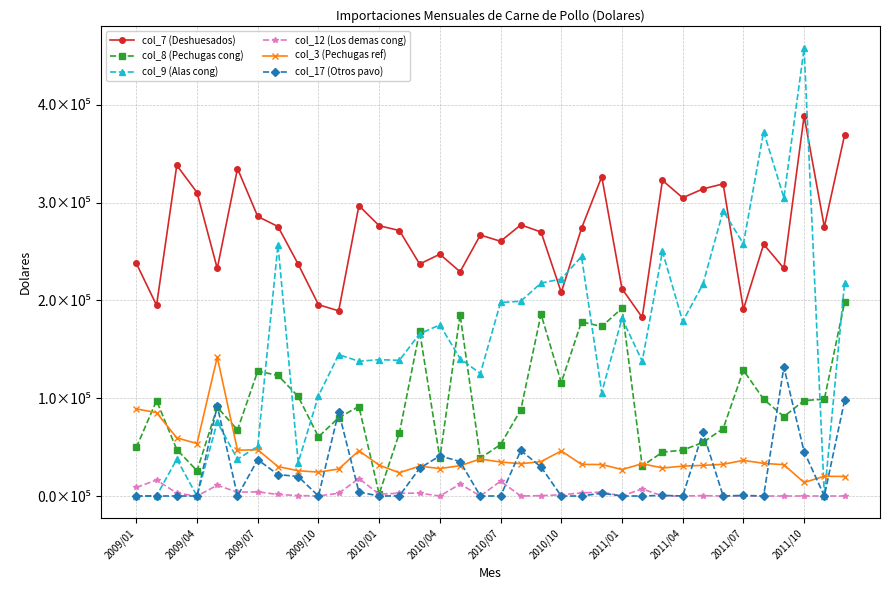

Does the chart have visible grid lines?

Yes